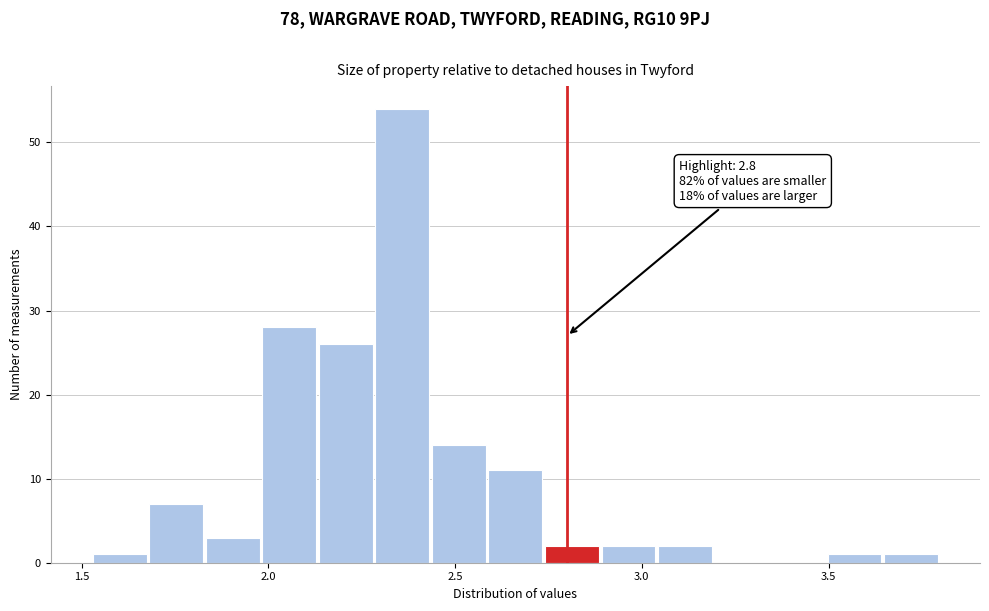

Read against the x-axis, roughly where is the centre of the tallest bar?

2.35